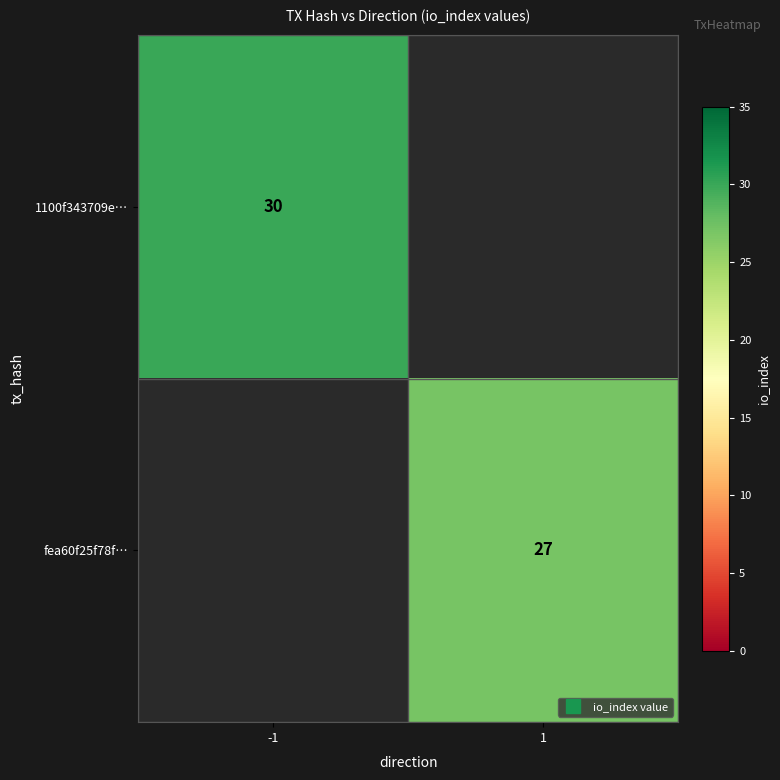

Where is 1100f343709e… nearest to the value 30?

-1